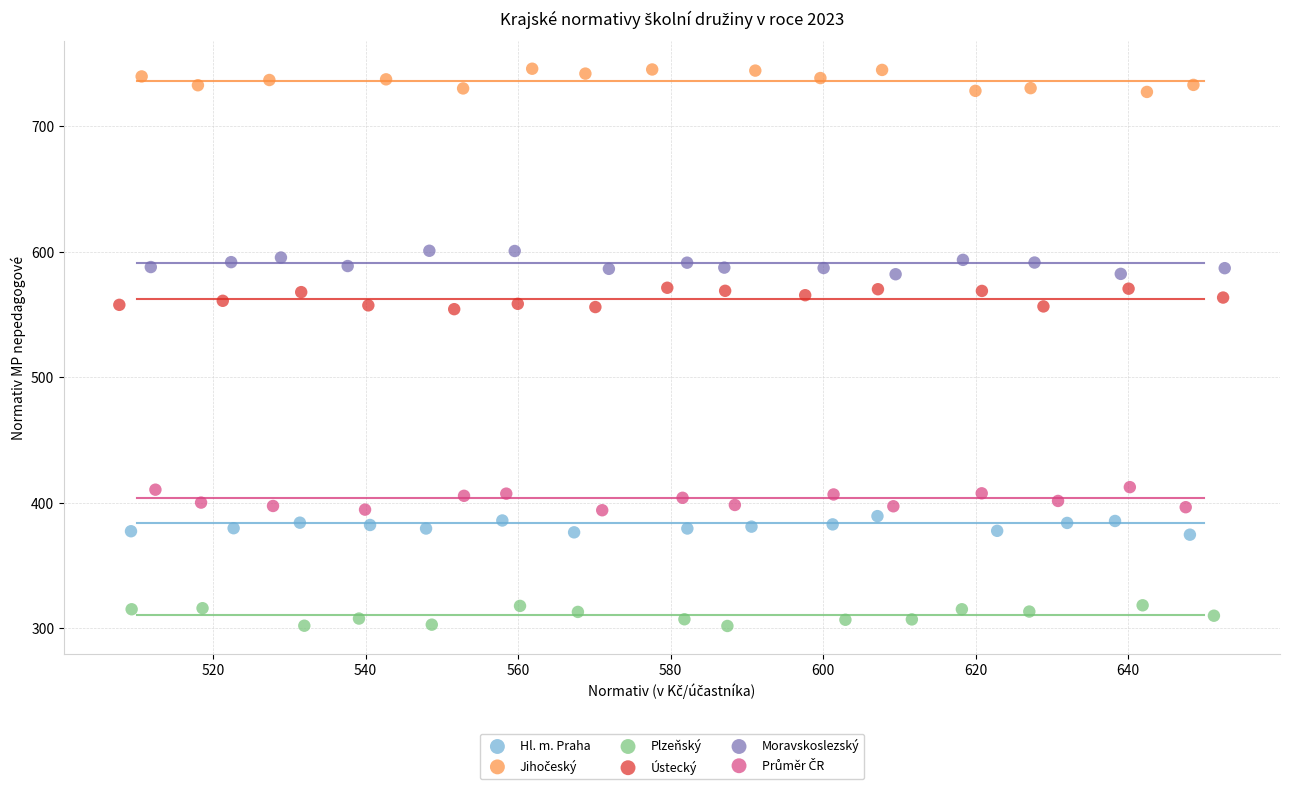

Which series reaches the minimum Y coordinate?

Plzeňský